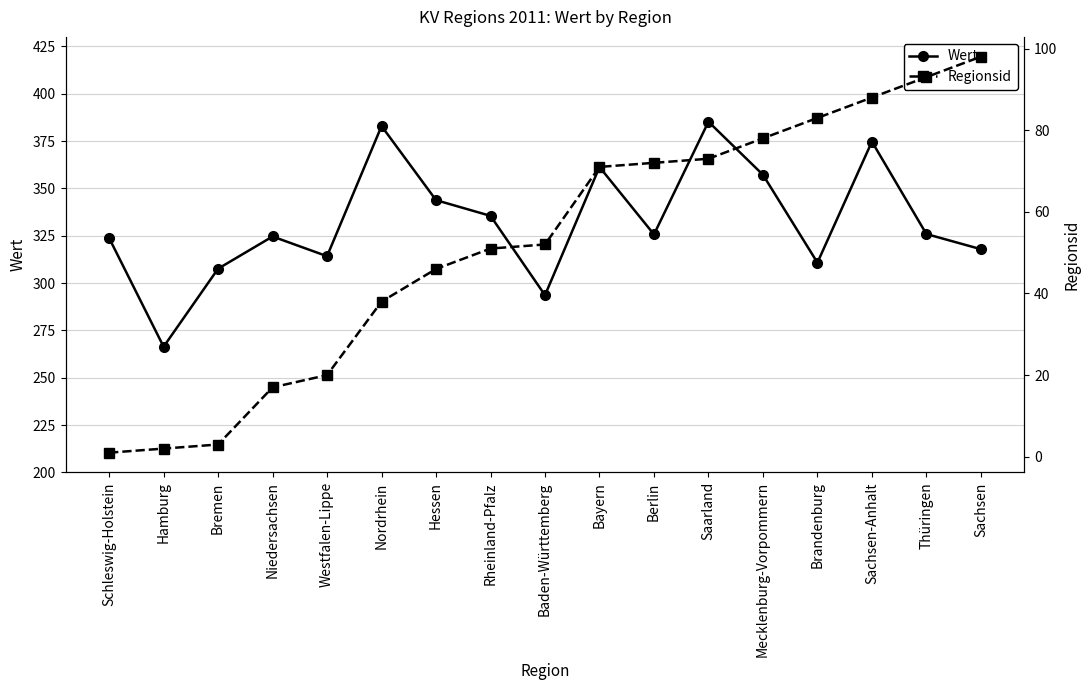

Between Hessen and Mecklenburg-Vorpommern, which series saw the biggest shift?

Regionsid